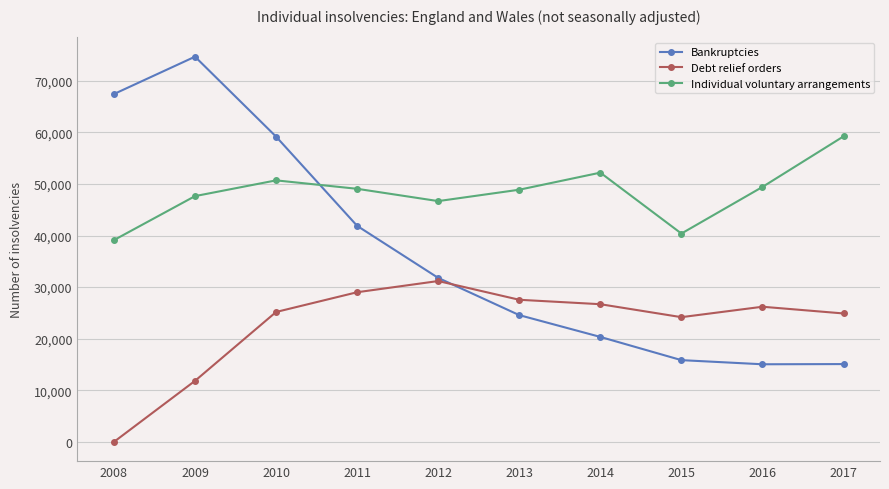

True or false: Individual voluntary arrangements and Debt relief orders cross at least once.

False